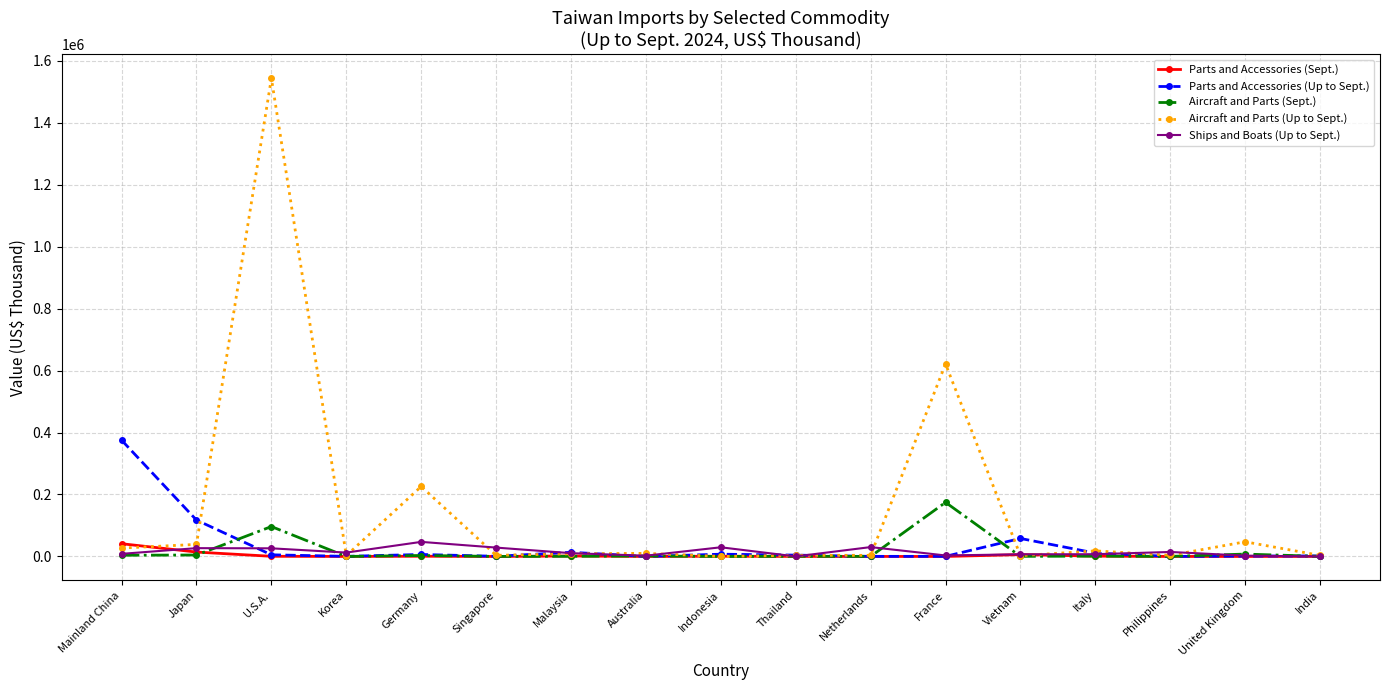

What is the total value across all series at Japan?

202020